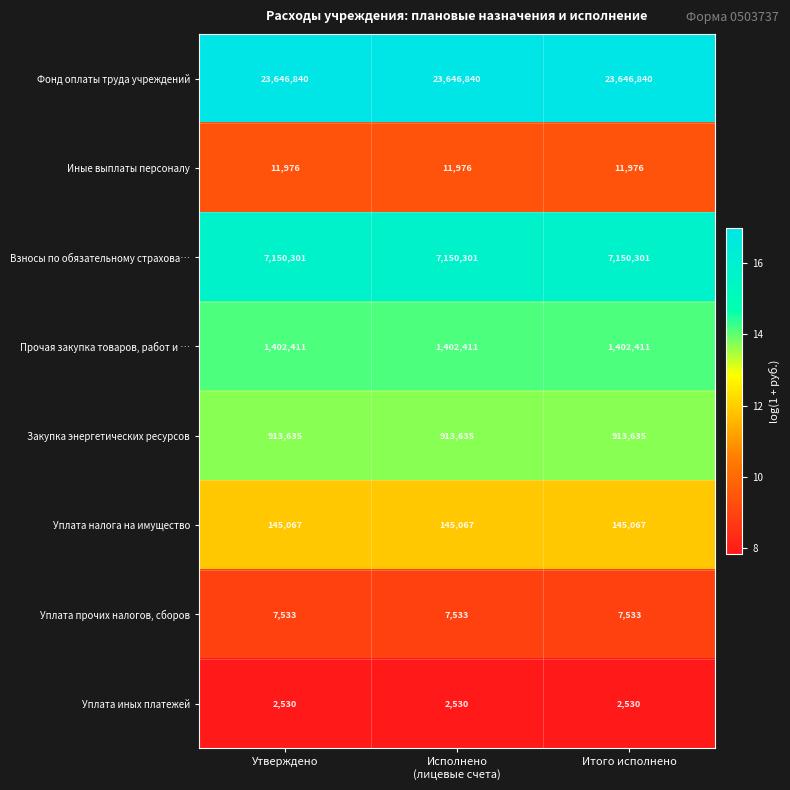

What is the total value across all series at Итого исполнено?

33280293